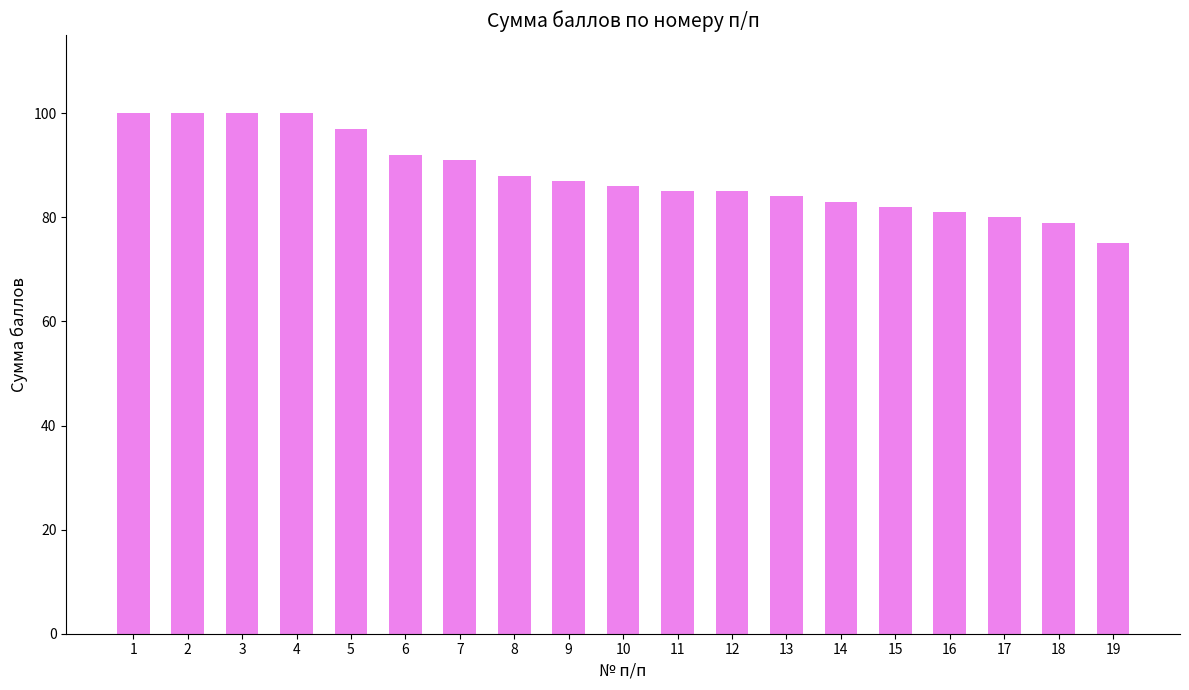

Reading right to left, transcribe all the data shown in this chart.

19=75	18=79	17=80	16=81	15=82	14=83	13=84	12=85	11=85	10=86	9=87	8=88	7=91	6=92	5=97	4=100	3=100	2=100	1=100